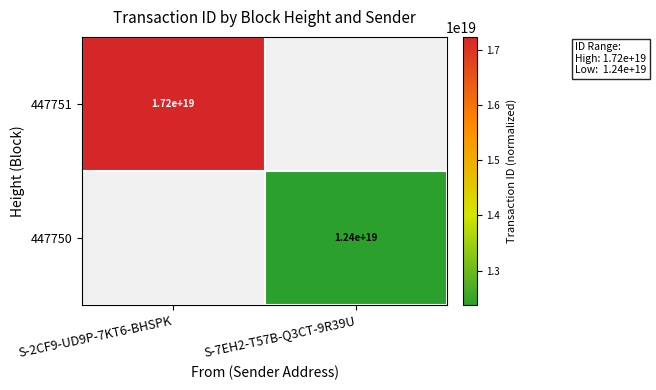

The value of 447751 at S-2CF9-UD9P-7KT6-BHSPK is 9652266741100500992. True or false?

False